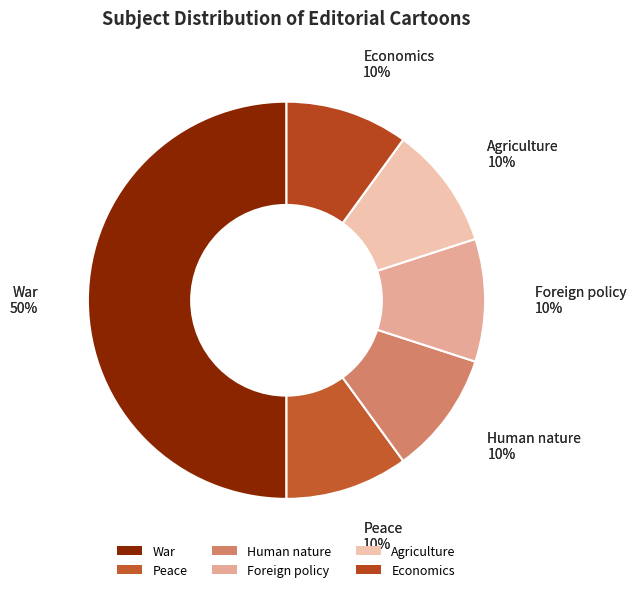

To the nearest percent, what is the average slice percentage?

17%